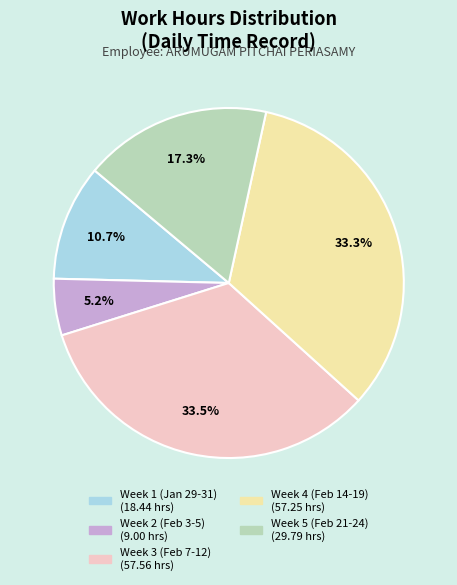

Is there a majority slice in this chart?

No